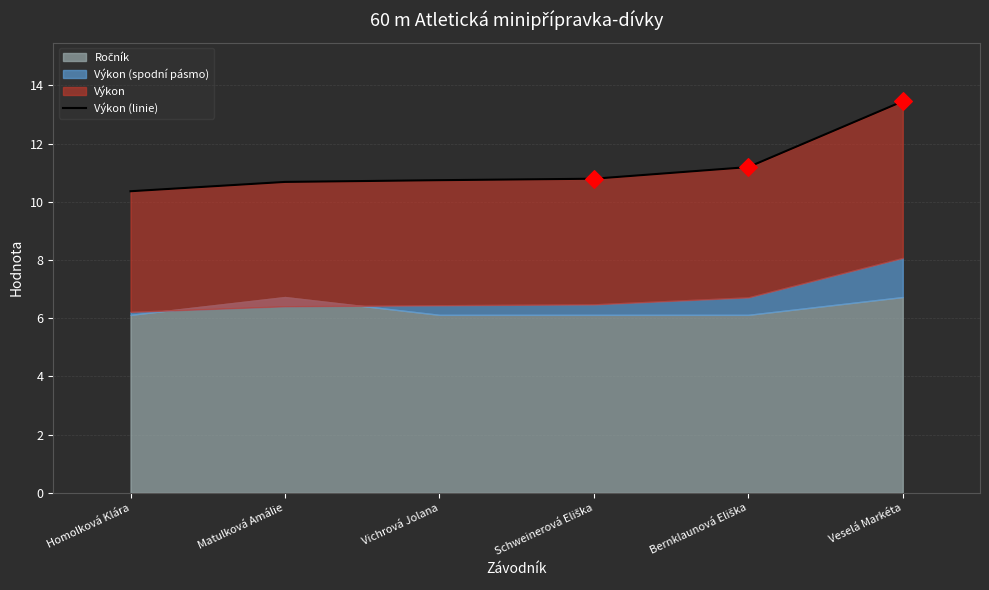

Between Bernklaunová Eliška and Veselá Markéta, which is larger?

Veselá Markéta